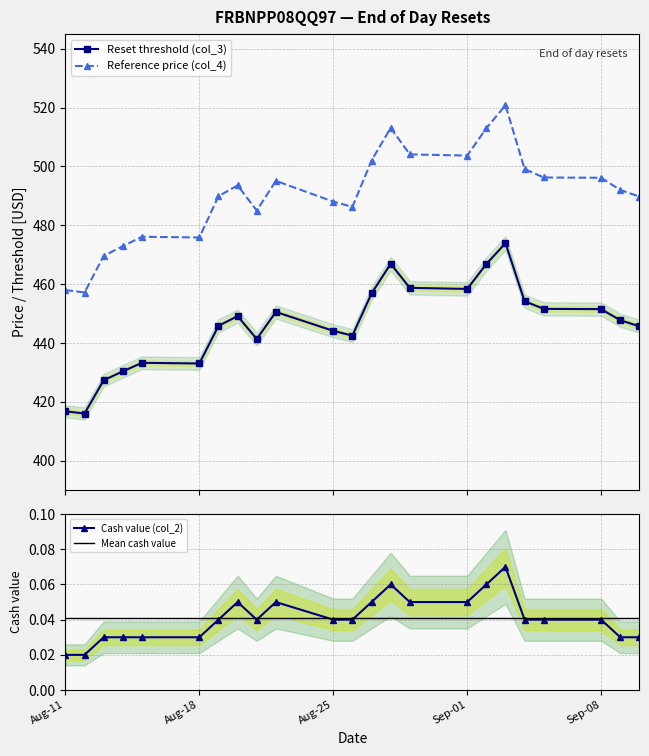

Count the Cash value (col_2) values in the range 0 to 1.

23